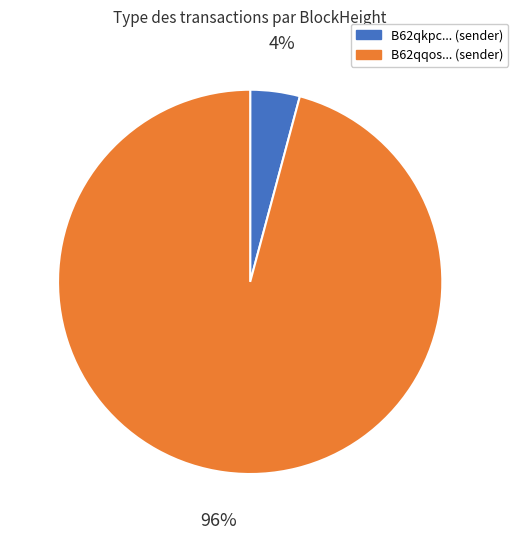

Combined, do B62qqos... (sender) and B62qkpc... (sender) account for over 50%?

Yes